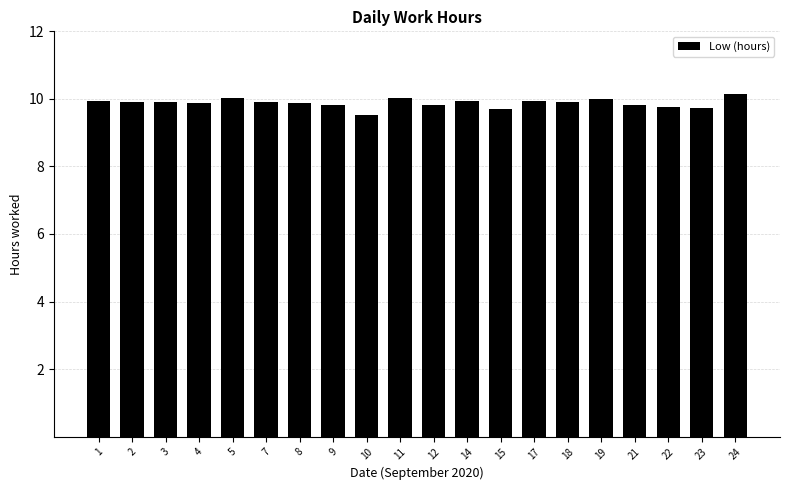

Read the value at 4.

9.9